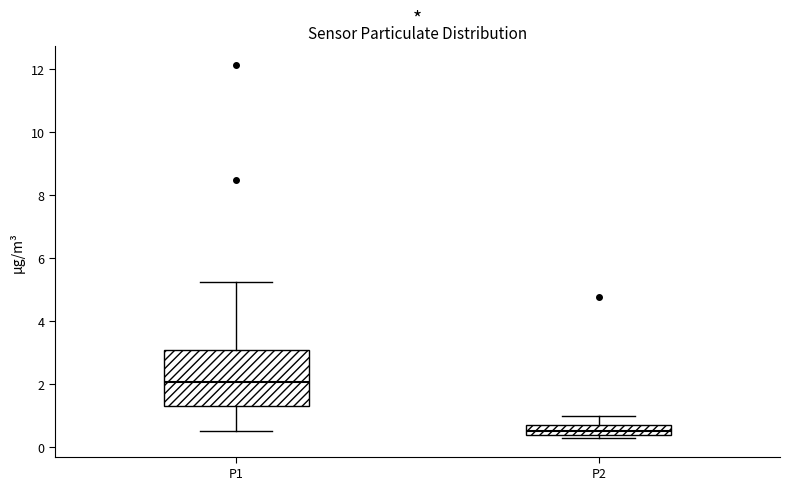

Which box is the tallest, from its lower edge to its upper edge?

P1